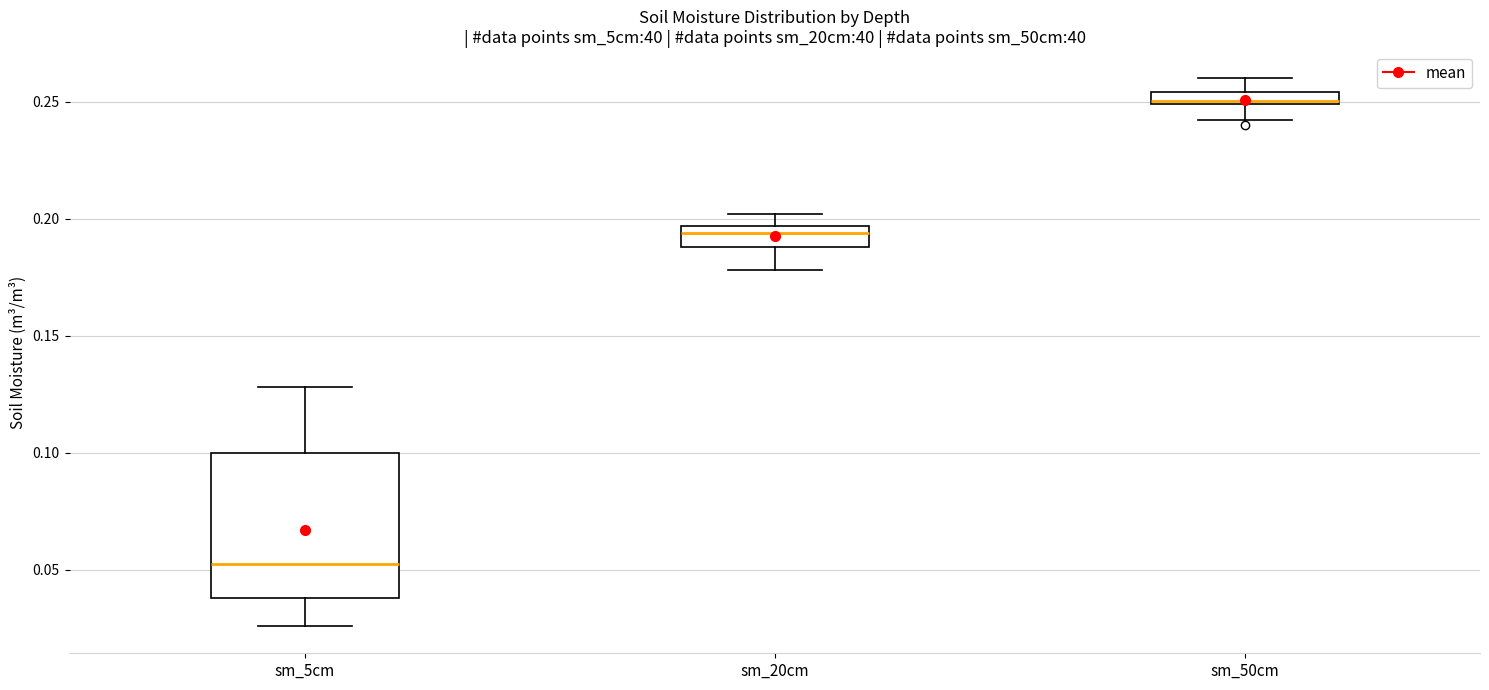

Which box's median line is the lowest?

sm_5cm